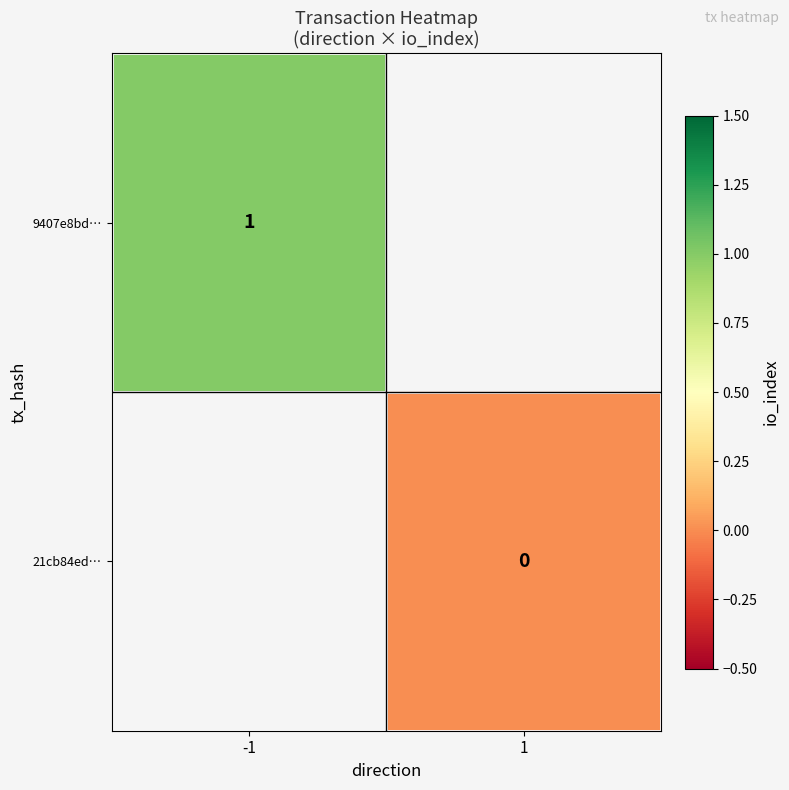

List the labels in order of 9407e8bd… value, smallest first.

-1, 1